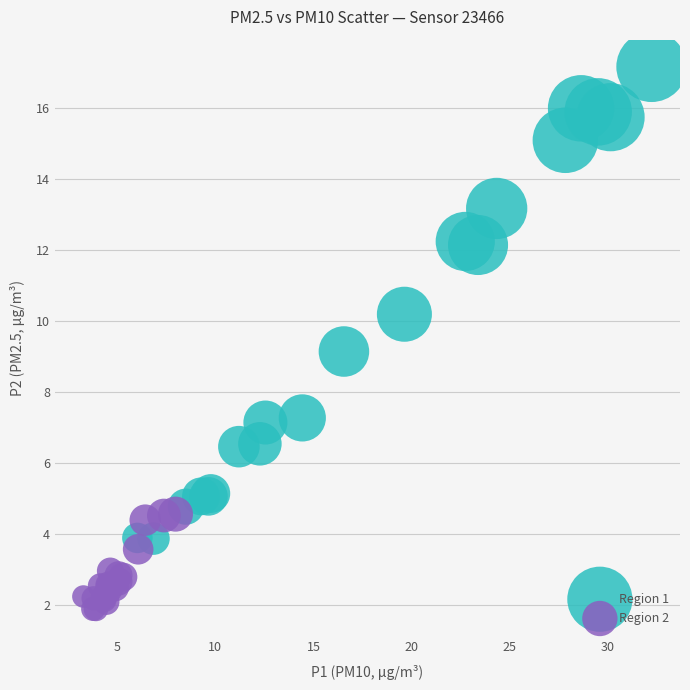

Which series contains the lowest Y value?

Region 2